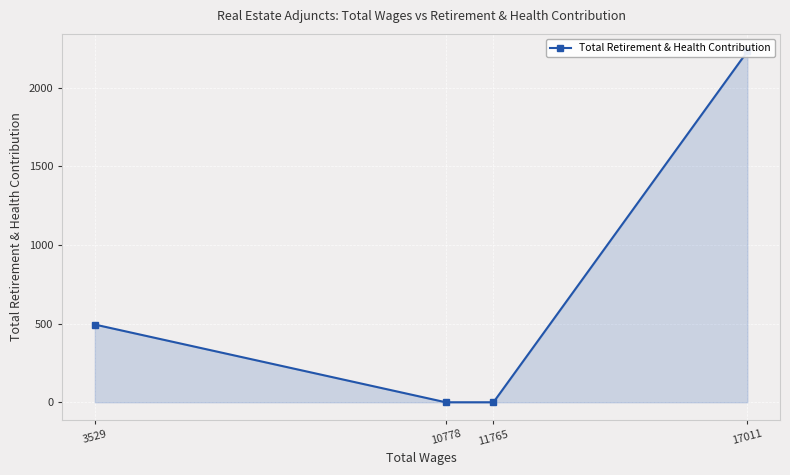

Where does the data first go above 494?

17011